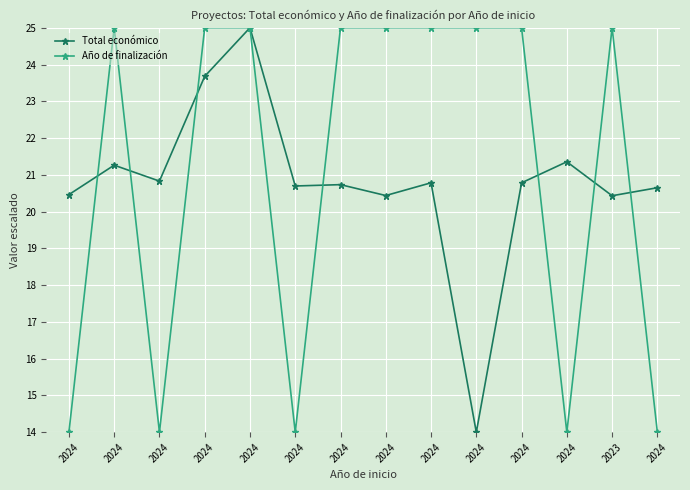

What is the total value across all series at 2024?

34.5